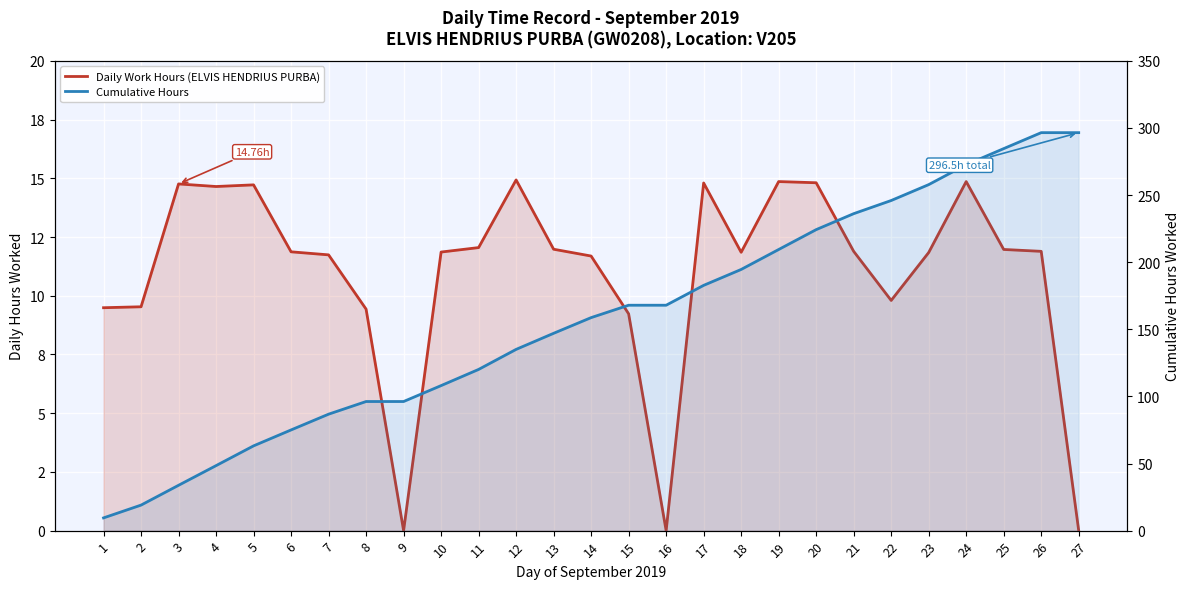

Reading left to right, transcribe all the data shown in this chart.

Daily Work Hours (ELVIS HENDRIUS PURBA): 9.5	9.5	14.8	14.7	14.7	11.9	11.7	9.4	0.0	11.9	12.1	14.9	12.0	11.7	9.2	0.0	14.8	11.8	14.9	14.8	11.9	9.8	11.8	14.9	12.0	11.9	0.0
Cumulative Hours: 9.5	19.0	33.8	48.4	63.1	75.0	86.8	96.2	96.2	108.0	120.1	135.0	147.0	158.7	167.9	167.9	182.7	194.6	209.4	224.2	236.1	245.9	257.8	272.6	284.6	296.5	296.5